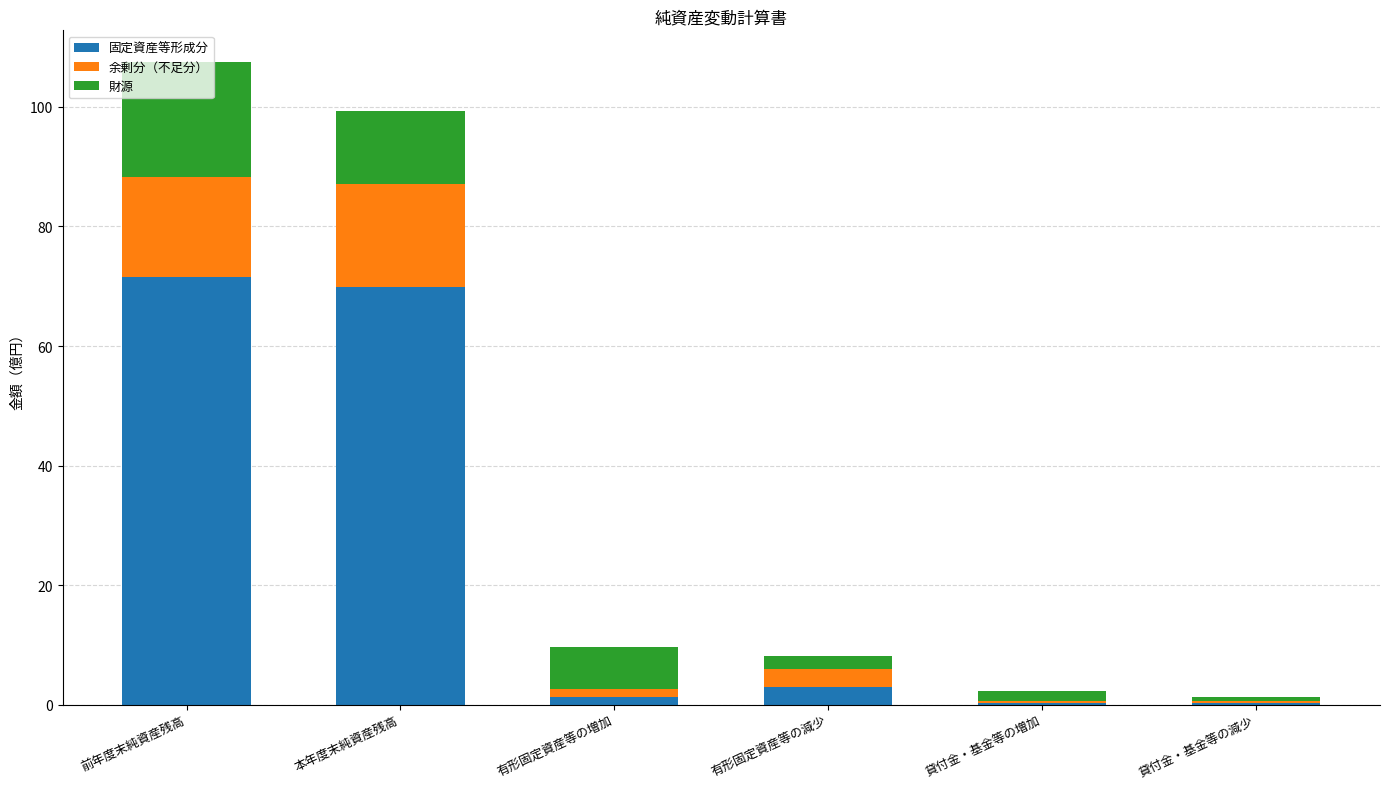

What is the sum of all 固定資産等形成分 values?

146.2